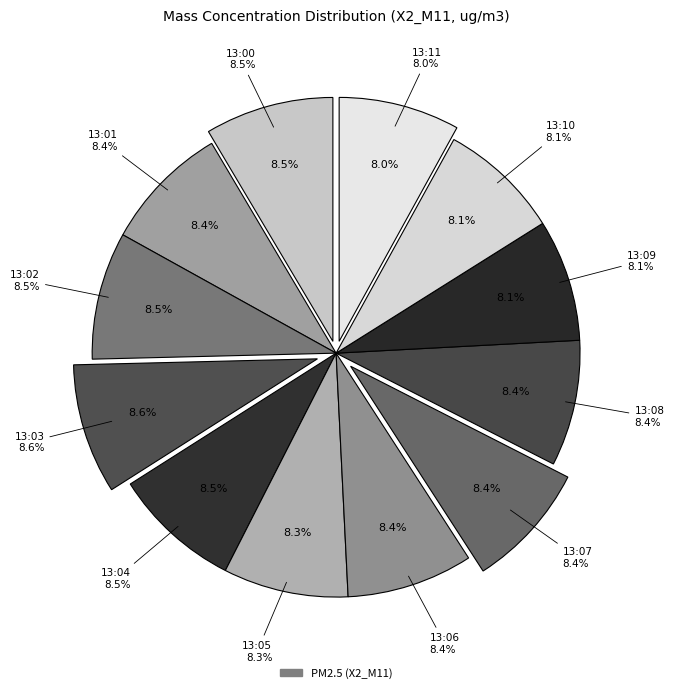

Which category has the smallest portion of the pie?

13:11